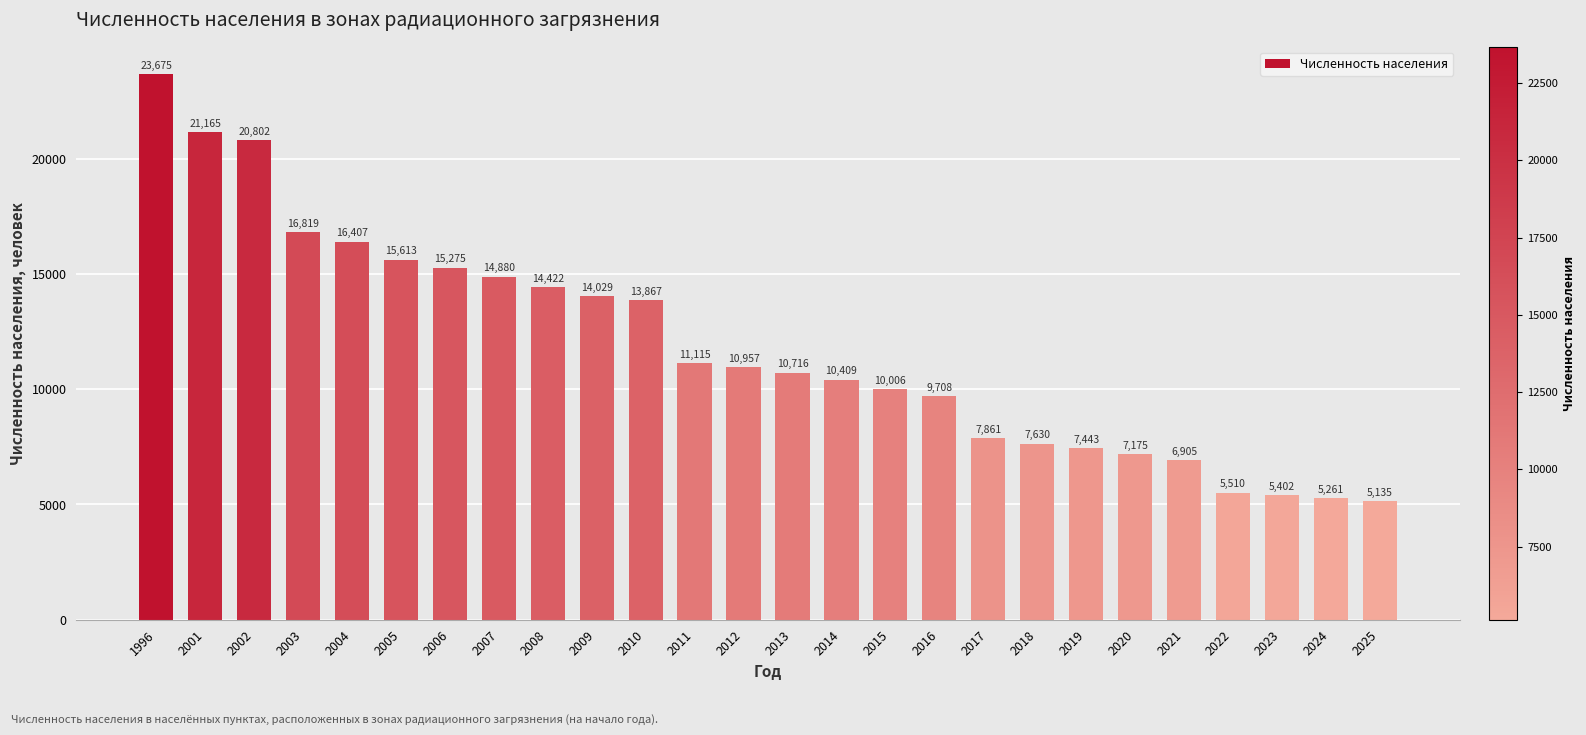

What is the minimum value shown in the chart?

5135